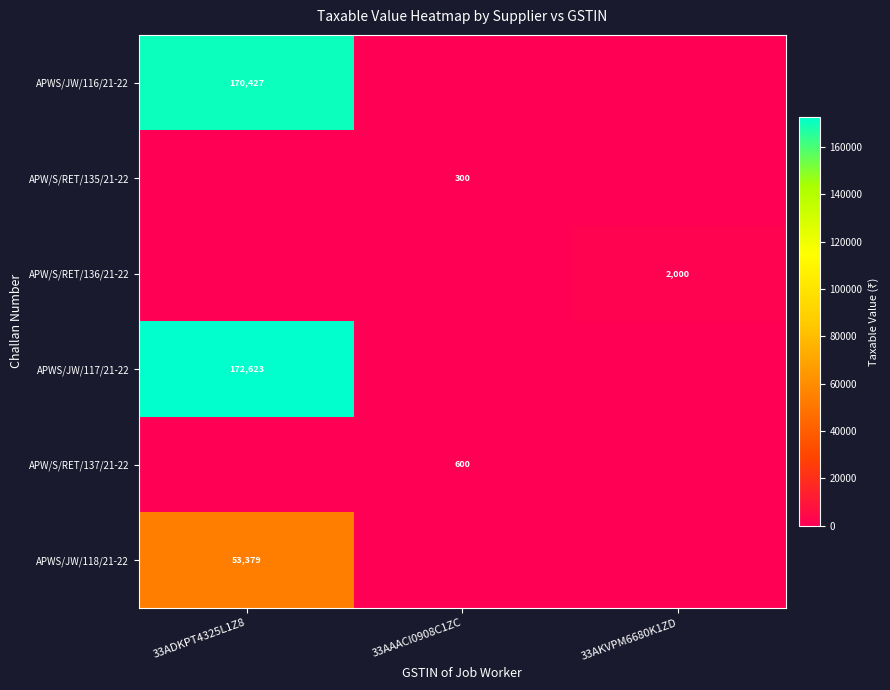

The value of APWS/JW/116/21-22 at 33ADKPT4325L1Z8 is 170427. True or false?

True